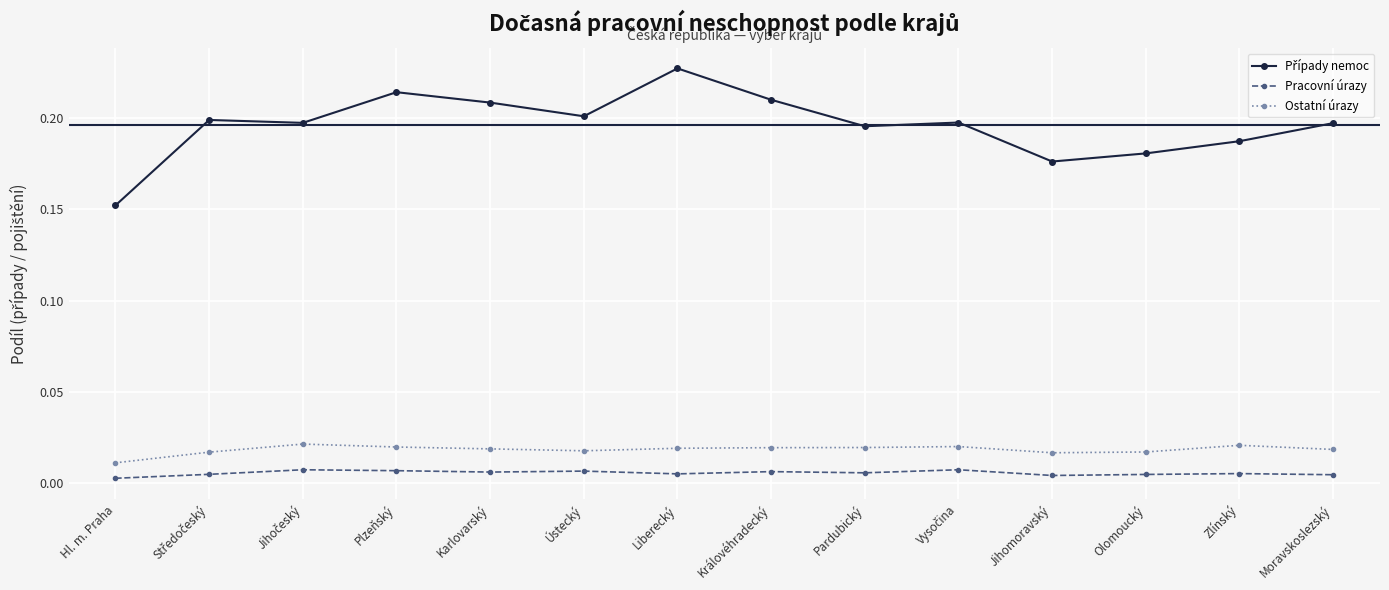

What position from the right is Hl. m. Praha?

14